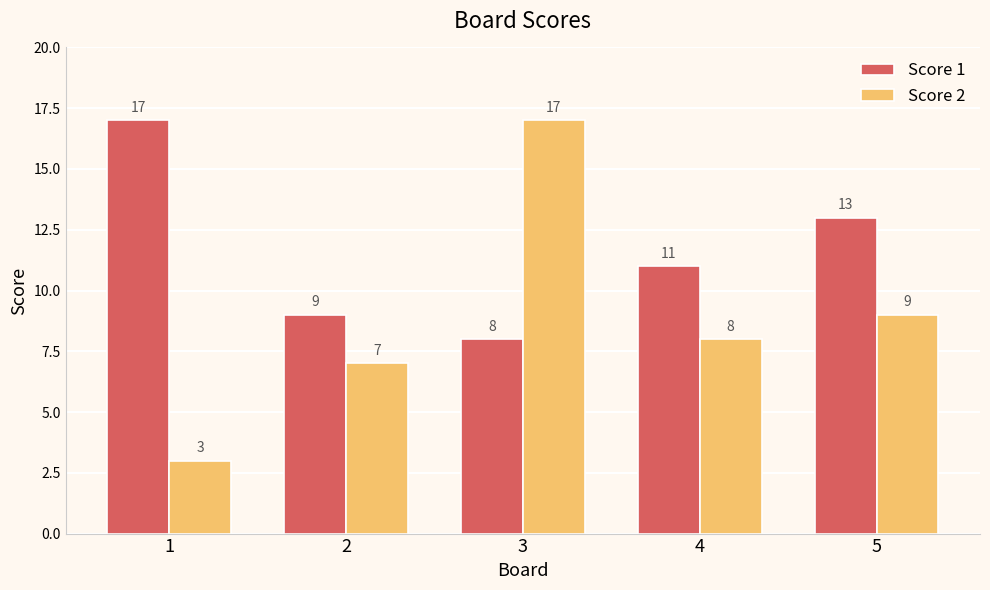

Which series has the largest total across all categories?

Score 1